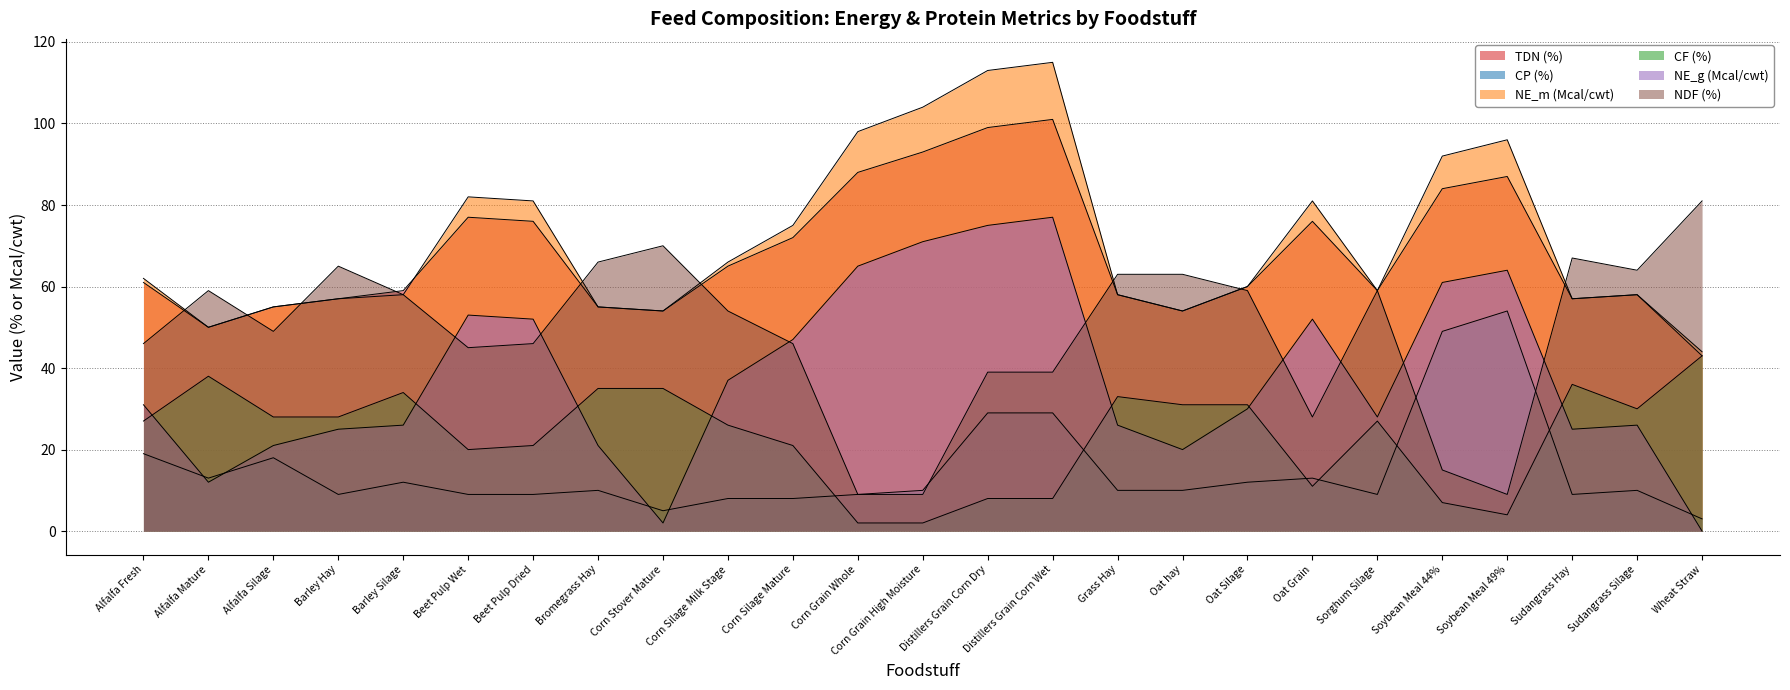

Where is the first local minimum for CF?

Beet Pulp Wet